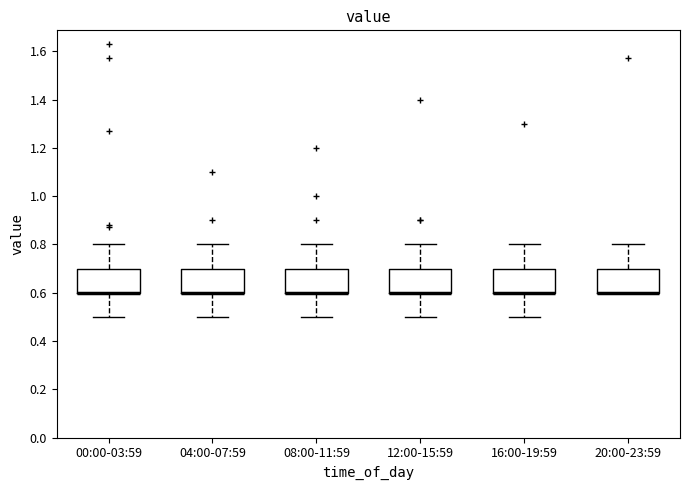

Reading left to right, read every box against the y-axis: the position of its median line, the range the box covers, and the ends of its whiskers. The values are not printed on the chart, so give them approximately, as read against the axis.

00:00-03:59: median 0.6 (drawn on the box's lower edge), box 0.6 to 0.7, whiskers 0.5 to 0.8
04:00-07:59: median 0.6 (drawn on the box's lower edge), box 0.6 to 0.7, whiskers 0.5 to 0.8
08:00-11:59: median 0.6 (drawn on the box's lower edge), box 0.6 to 0.7, whiskers 0.5 to 0.8
12:00-15:59: median 0.6 (drawn on the box's lower edge), box 0.6 to 0.7, whiskers 0.5 to 0.8
16:00-19:59: median 0.6 (drawn on the box's lower edge), box 0.6 to 0.7, whiskers 0.5 to 0.8
20:00-23:59: median 0.6 (drawn on the box's lower edge), box 0.6 to 0.7, whiskers 0.6 to 0.8